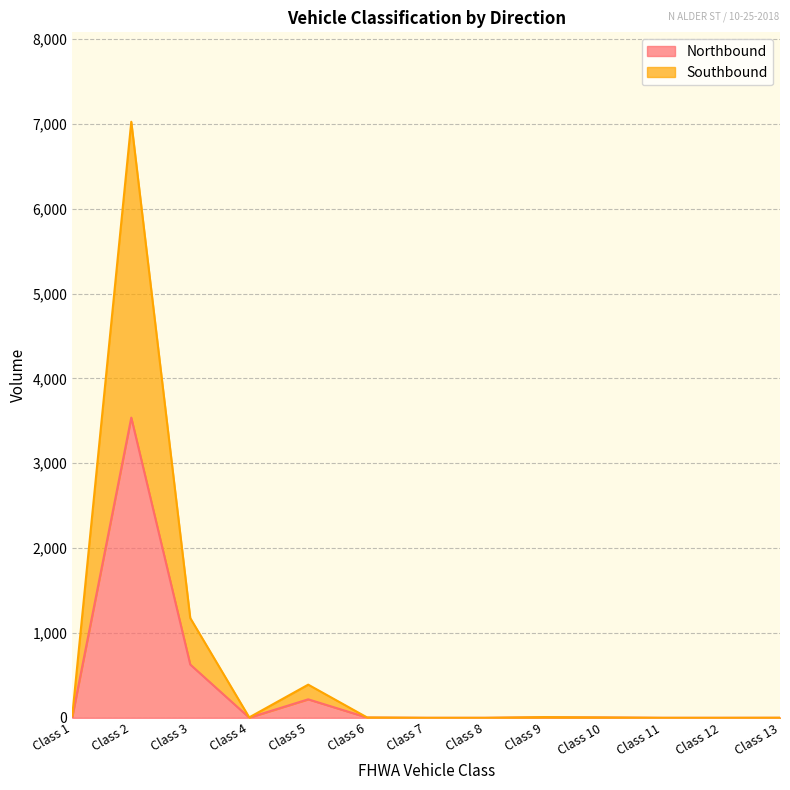

True or false: Northbound and Southbound cross at least once.

False